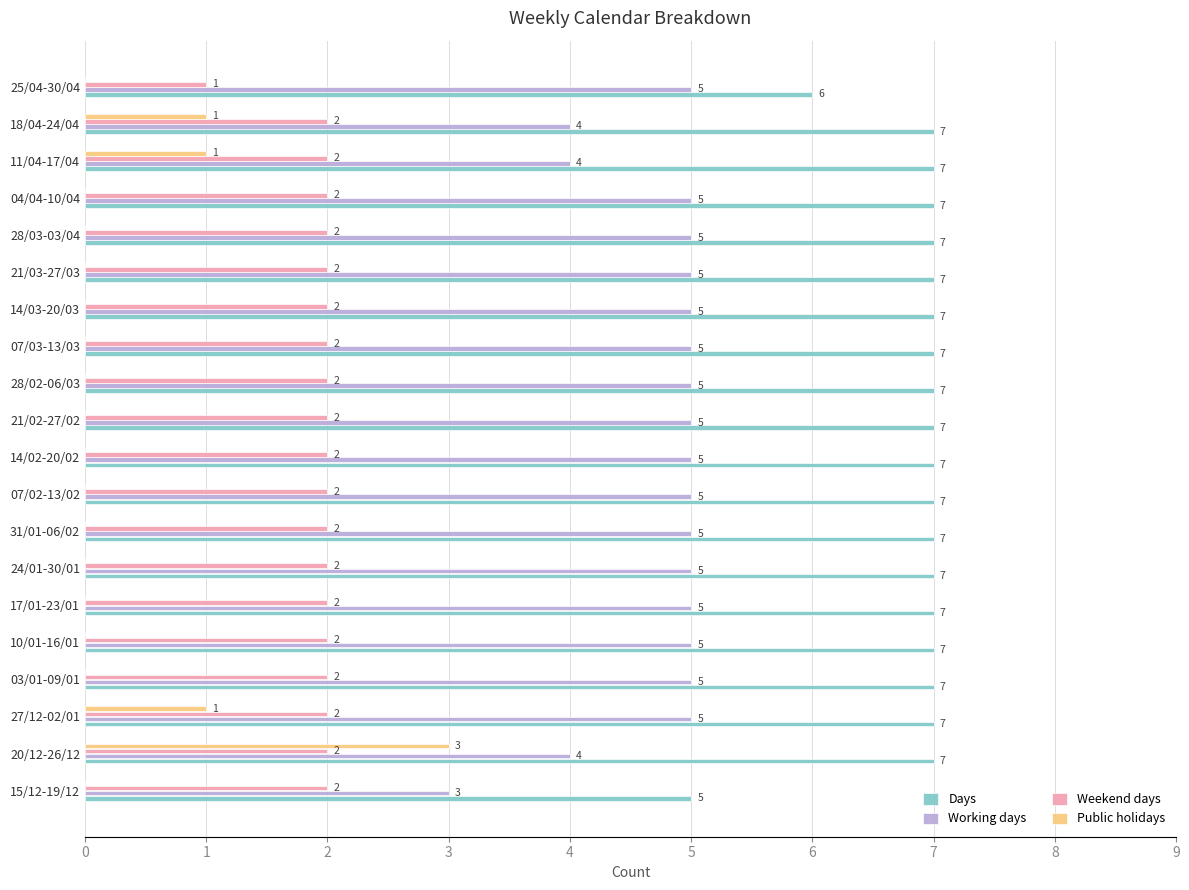

What is the approximate value of Days at 14/02-20/02?

7